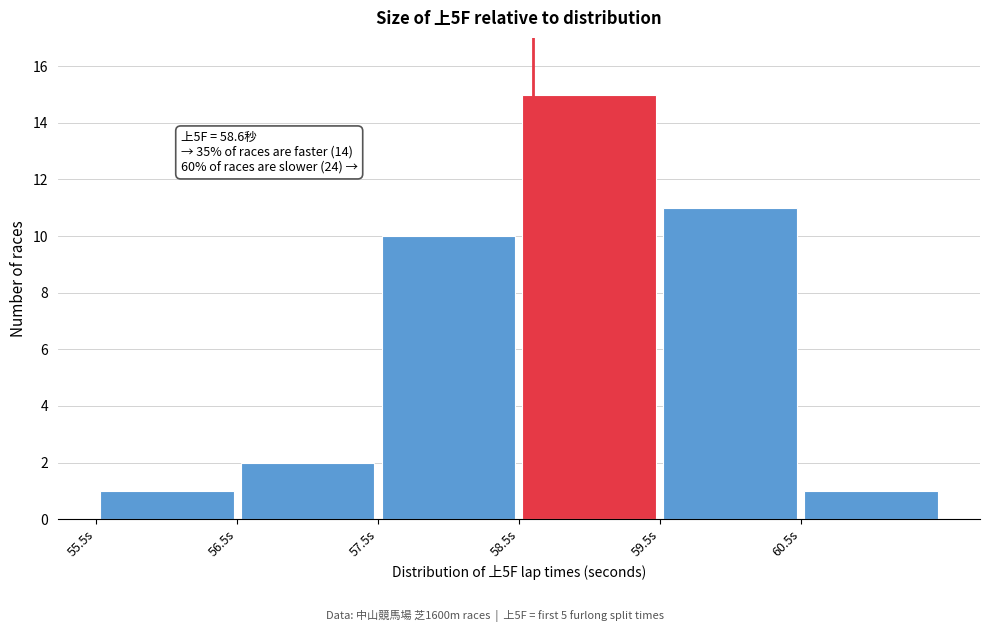

Which range on the x-axis has the tallest bar?

58.5 to 59.5